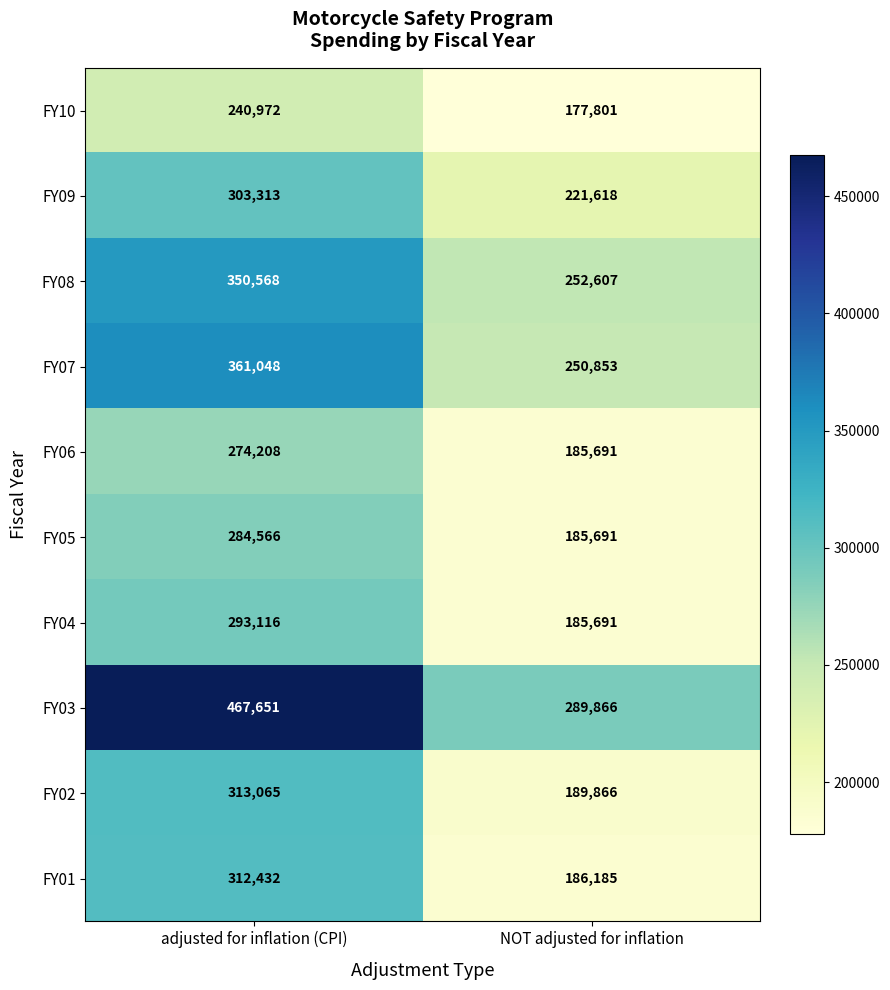

Where is FY07 nearest to the value 305950?

NOT adjusted for inflation